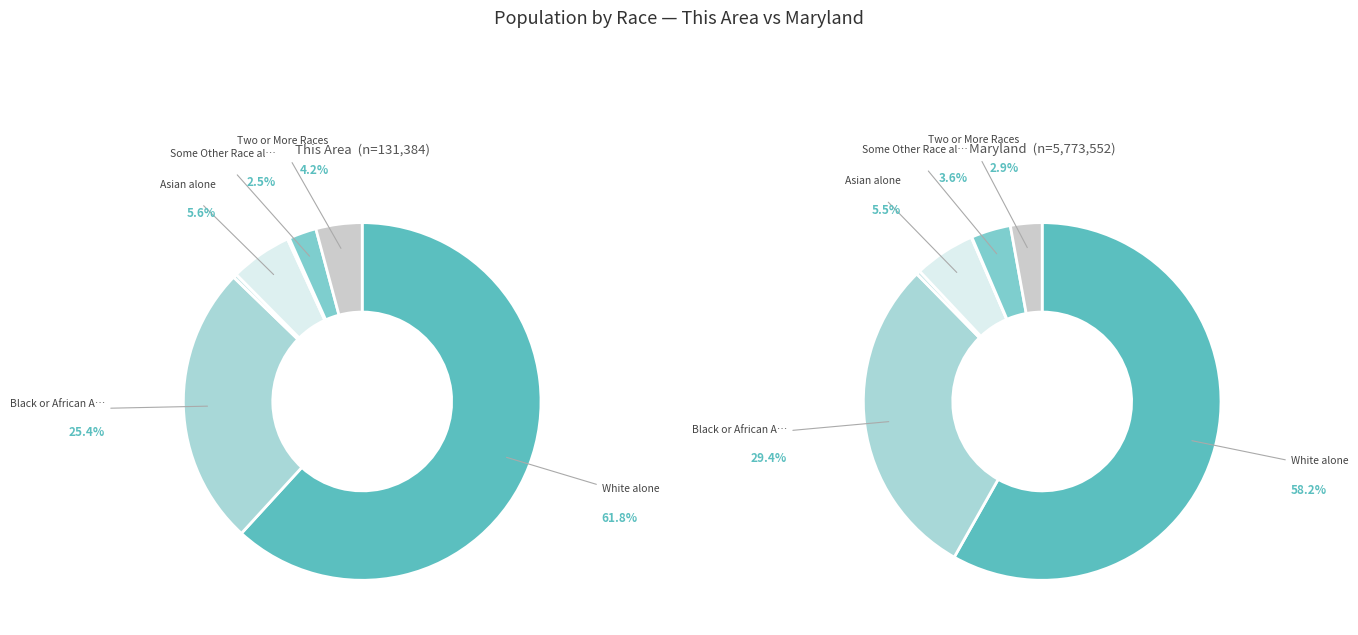

What percentage is the Two or More Races slice, to the nearest percent?

3%